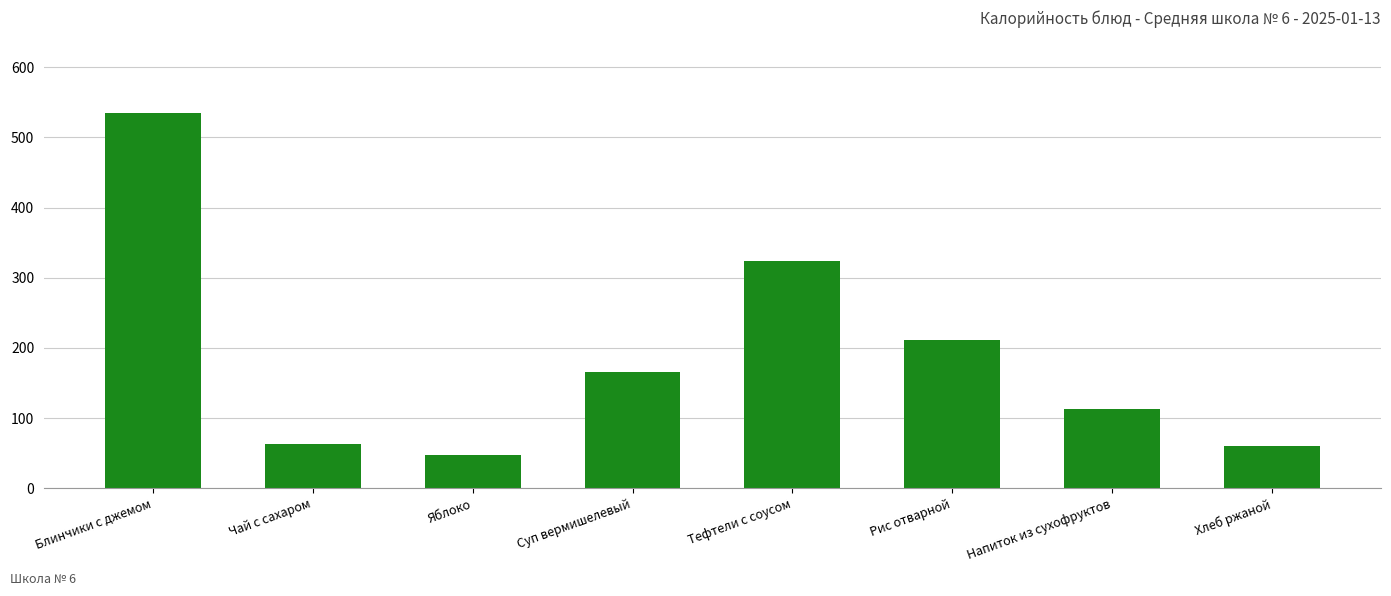

Is it true that the value at Хлеб ржаной is 31.4?

False